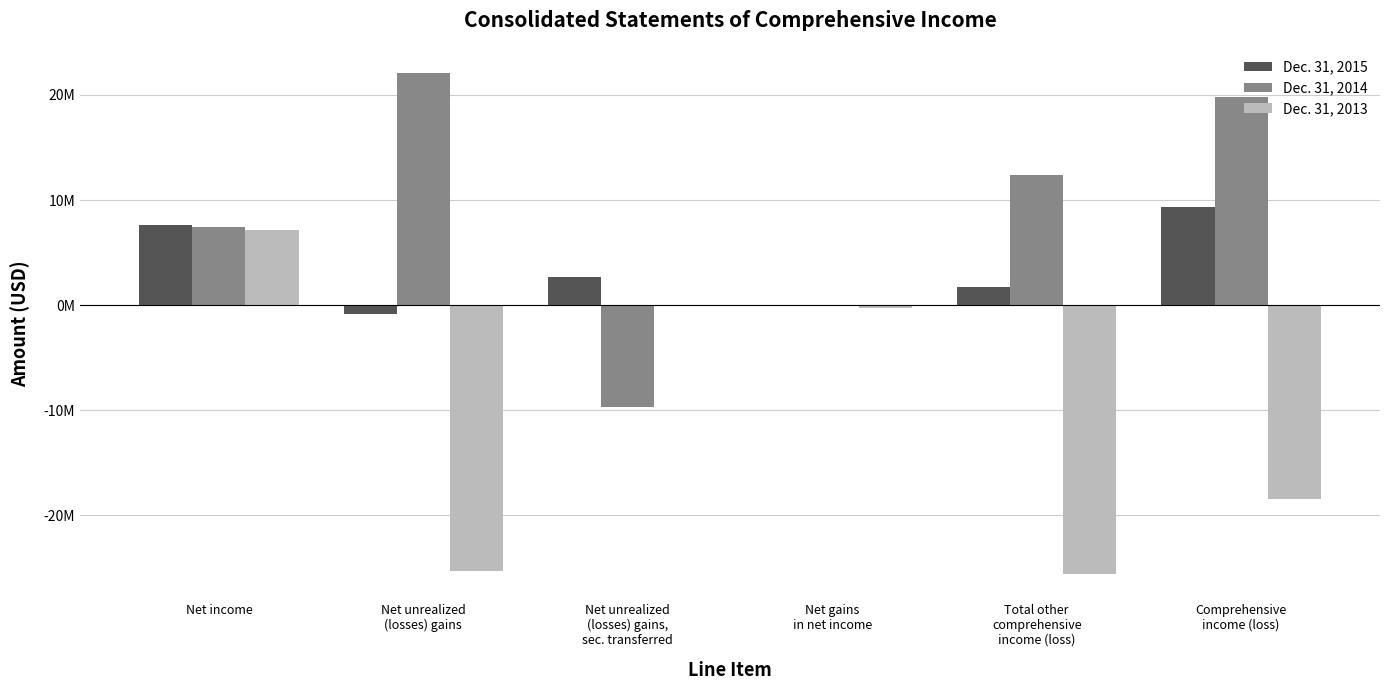

What is the sum of all Dec. 31, 2014 values?

52003221